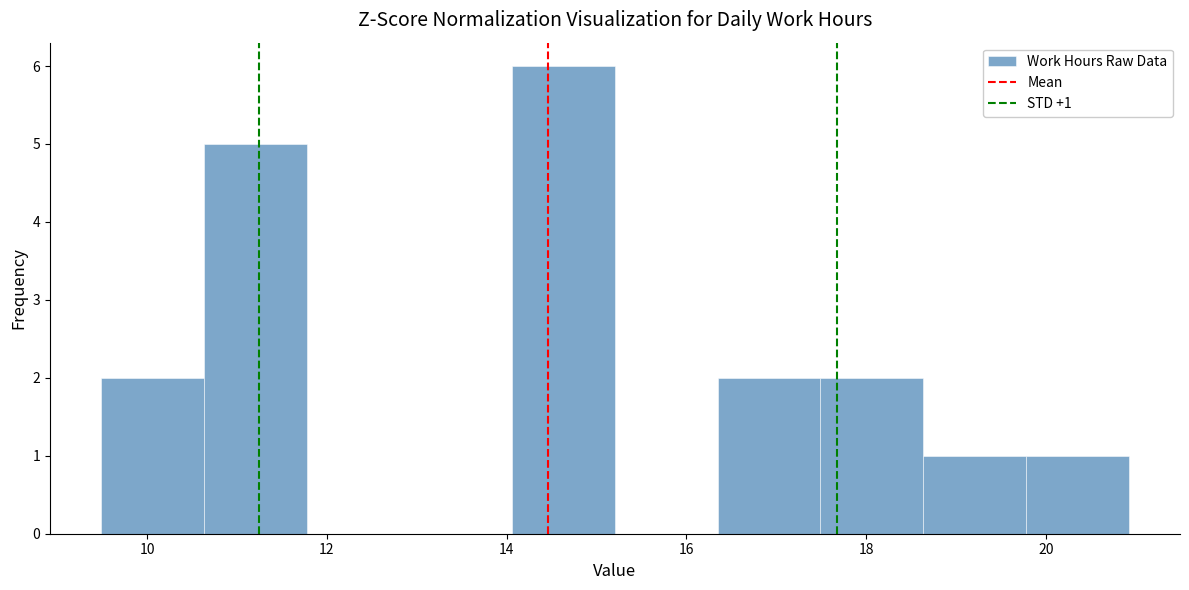

Over which range of the x-axis is the bar tallest?

14.0 to 15.2